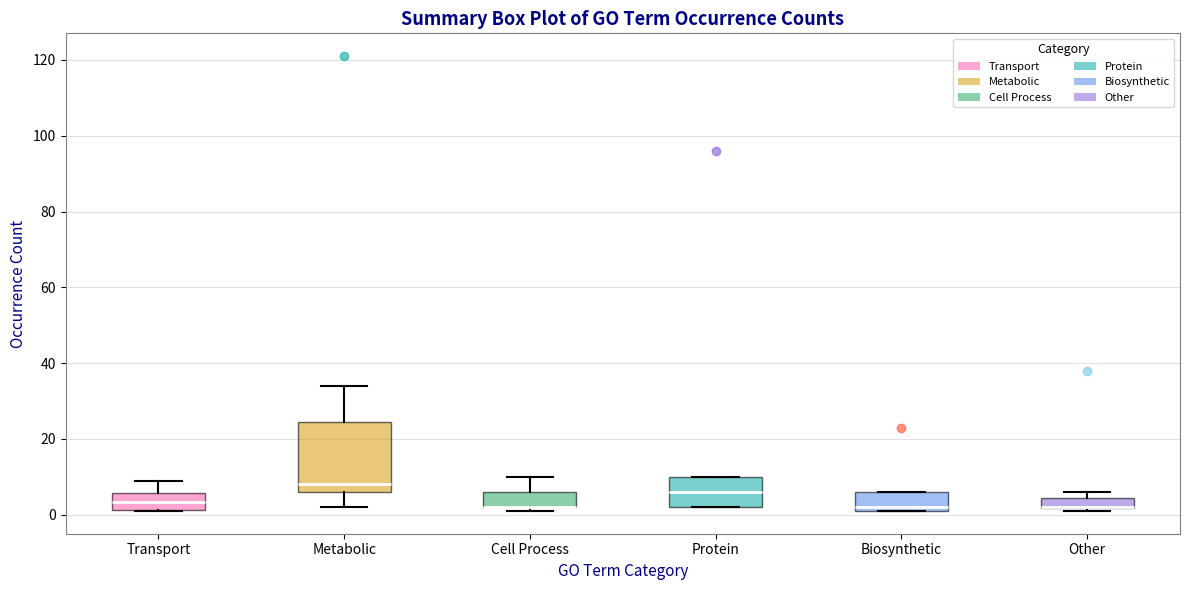

Where does the median line of the box for Transport sit on the y-axis? The values are not printed on the chart, so give them approximately, as read against the axis.

4